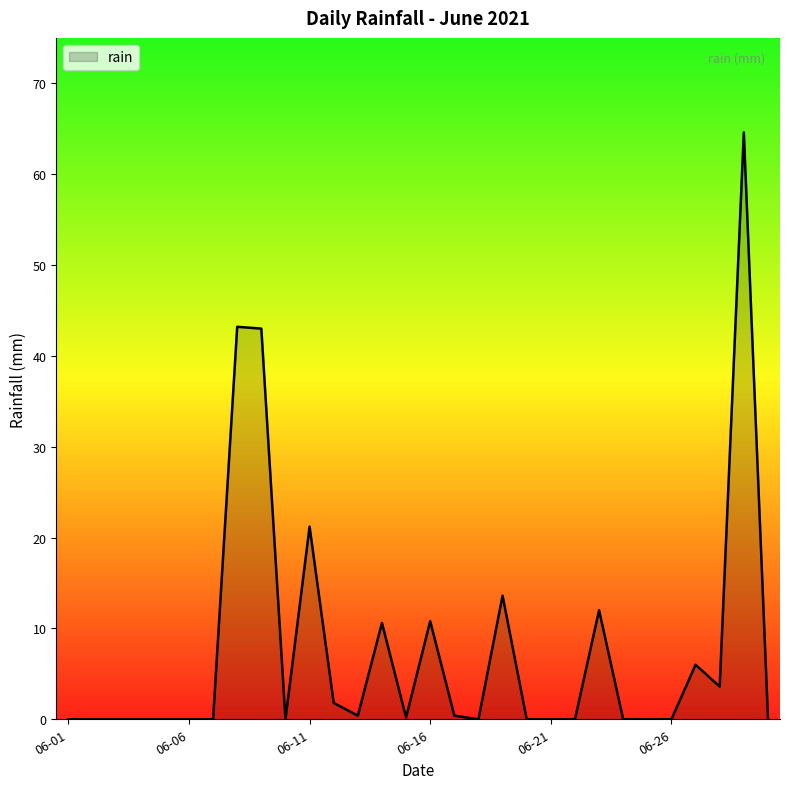

What is the greatest value displayed?

64.6